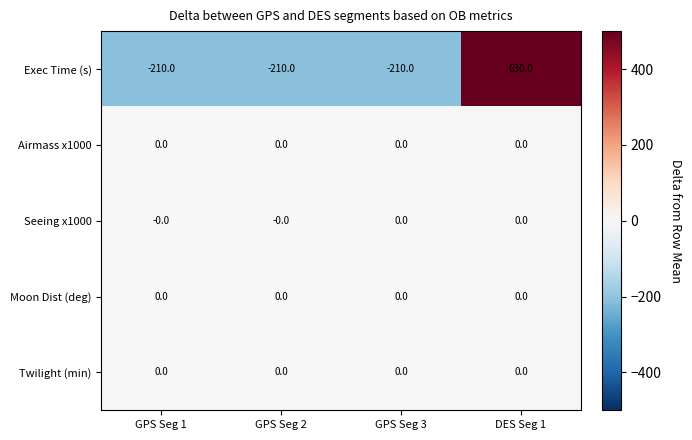

The Moon Dist (deg) series shows 0 at GPS Seg 1. True or false?

True